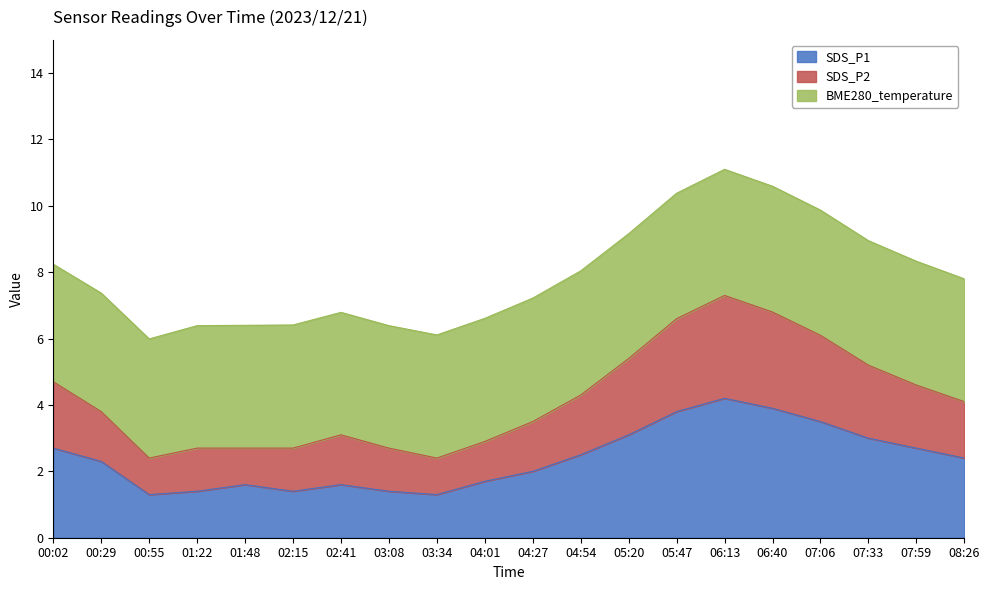

What is the label of the 1st point from the left?

00:02